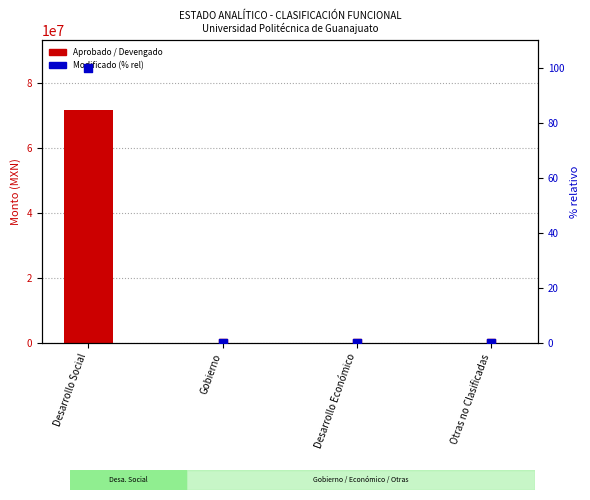

Which series has the widest spread of Y values?

Devengado